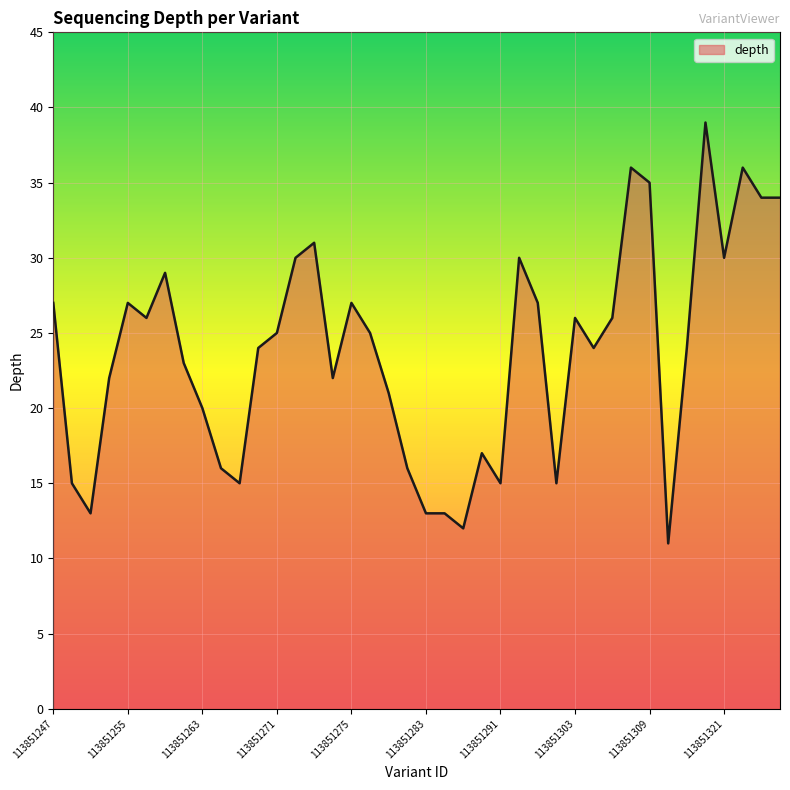

What is the difference between the maximum and minimum values?

28